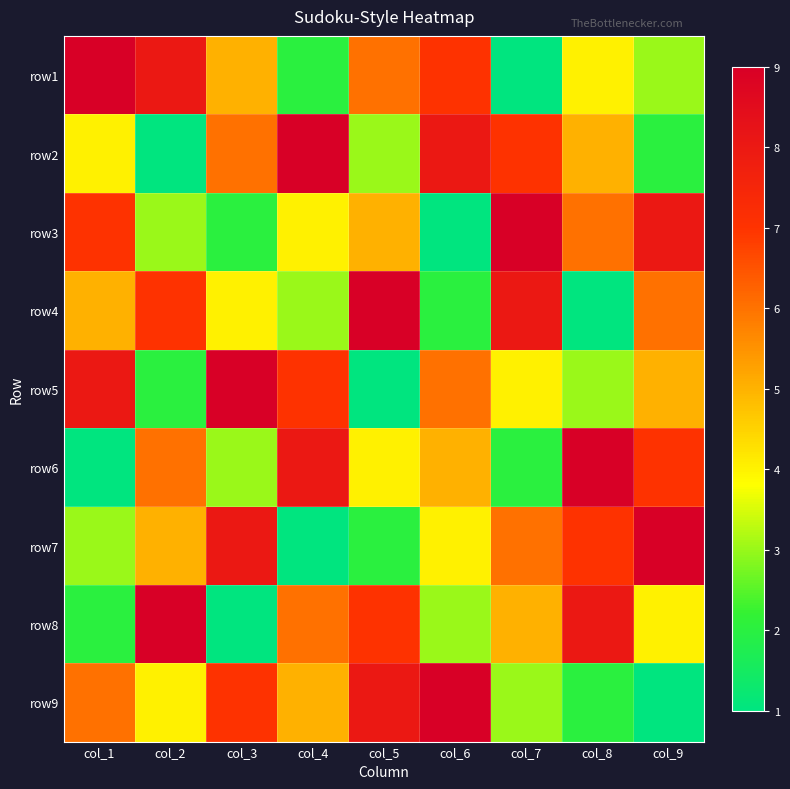

How many distinct data groups are displayed?

9